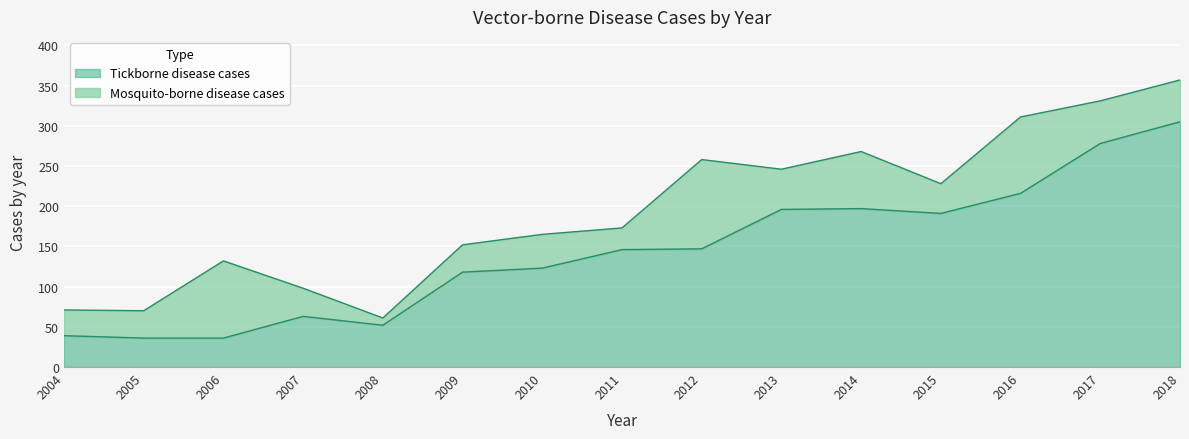

What is the average value?

143